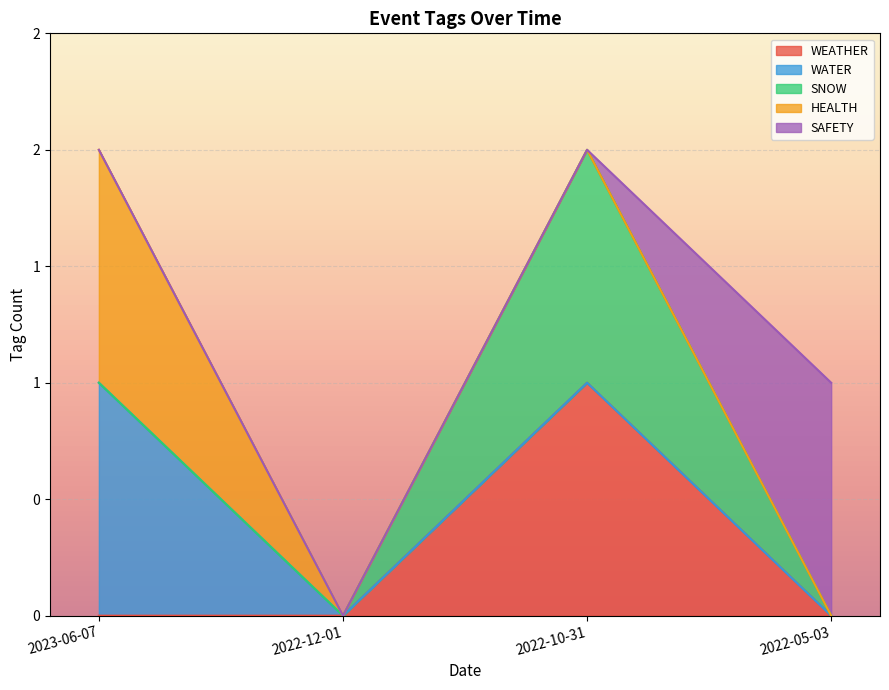

Count the SNOW values in the range 0 to 1.

4